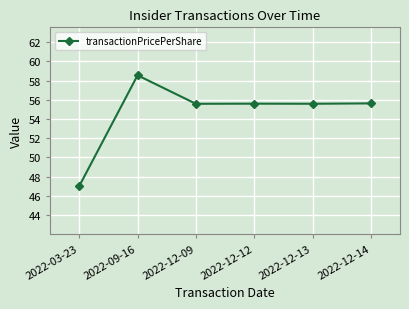

At which category does the data reach its first local peak?

2022-09-16